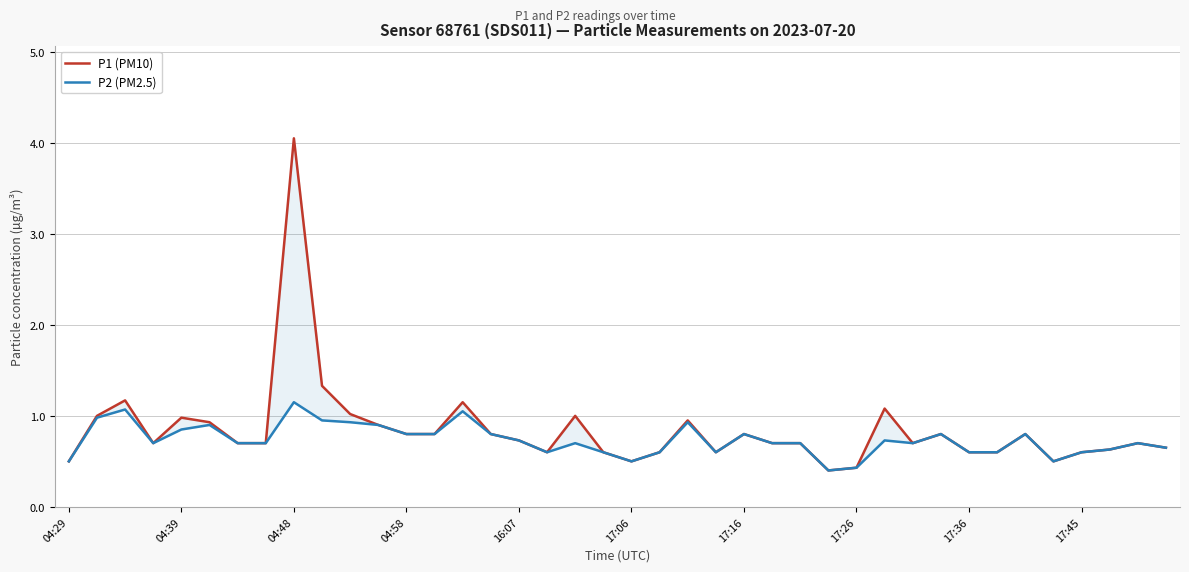

What is the difference between the maximum and minimum values in the P2 (PM2.5) series?

0.7